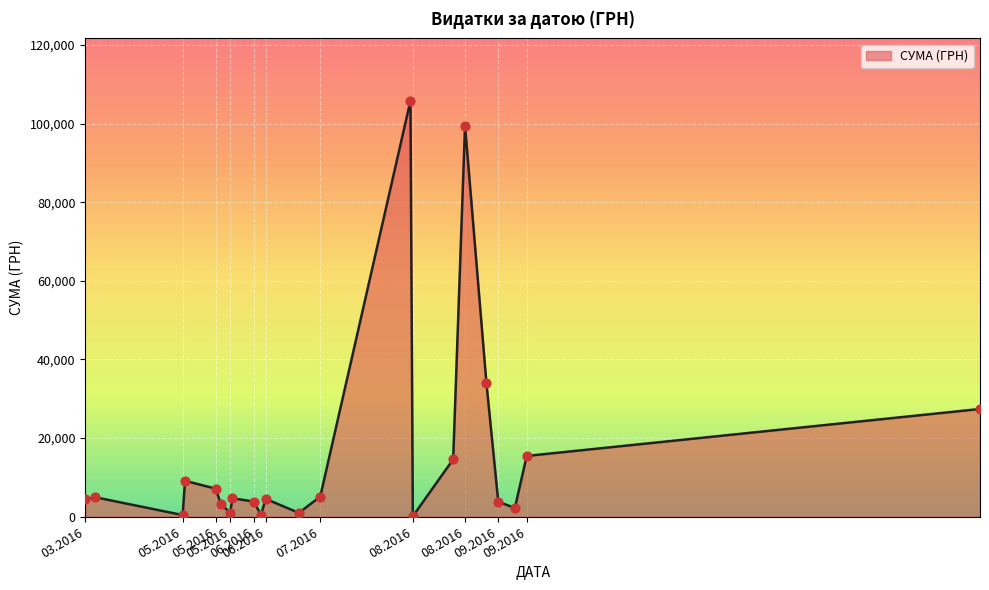

What is the maximum value shown in the chart?

105775.5